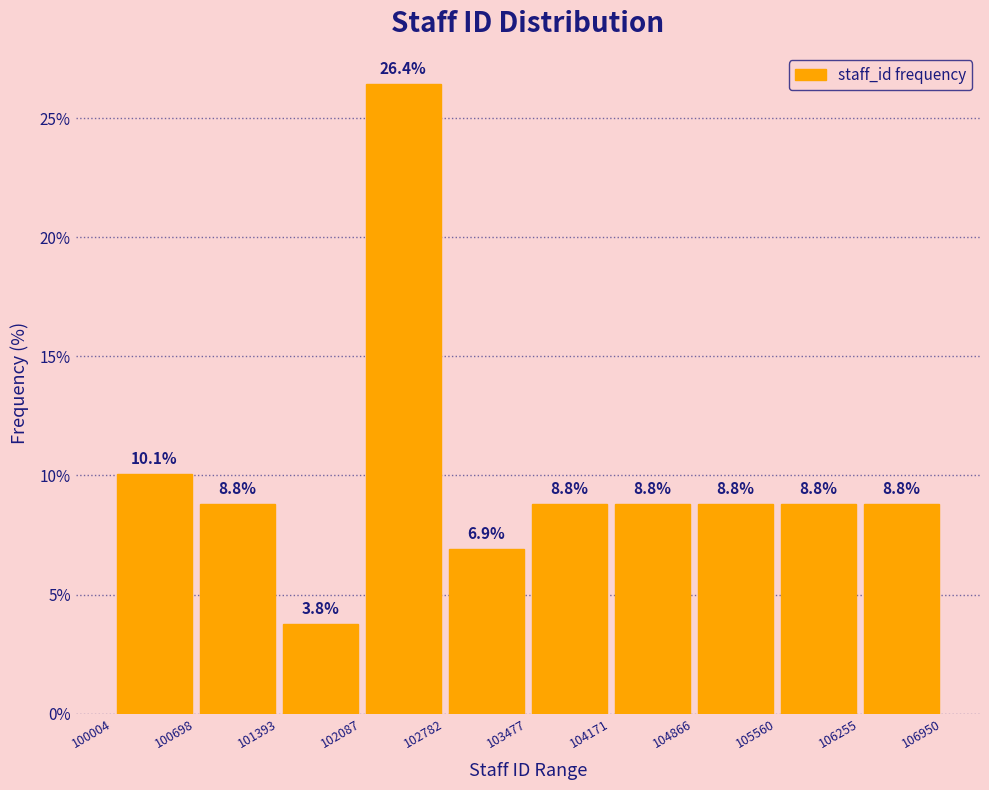

Which range on the x-axis has the tallest bar?

102087 to 102782